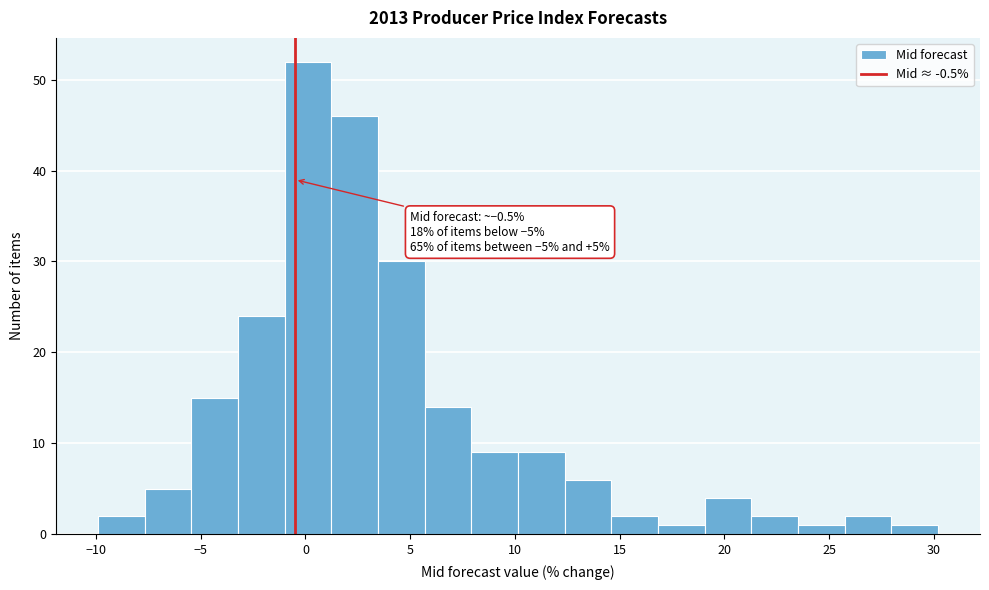

Which range on the x-axis has the tallest bar?

-1.0 to 1.0